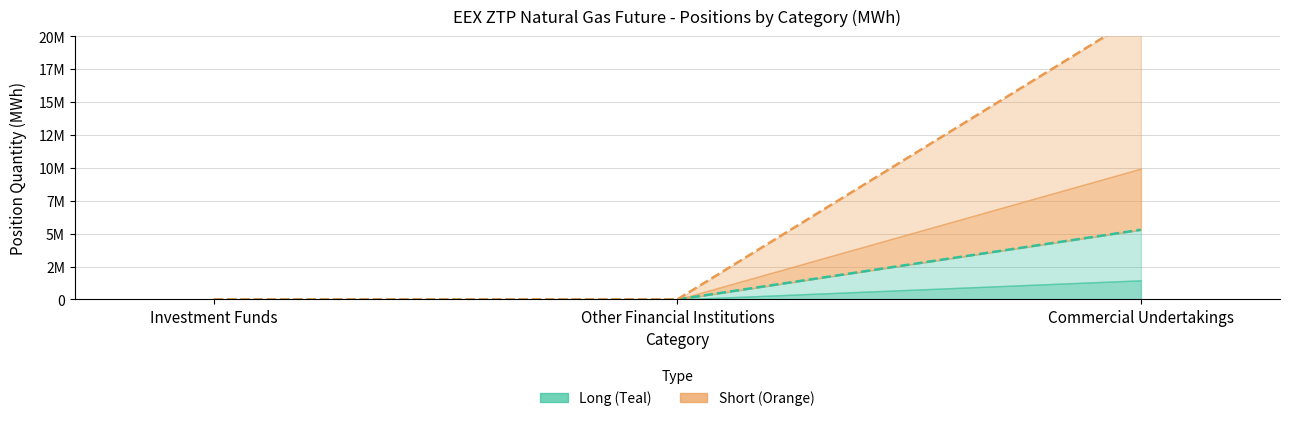

What is the label of the 3rd point from the left?

Commercial Undertakings